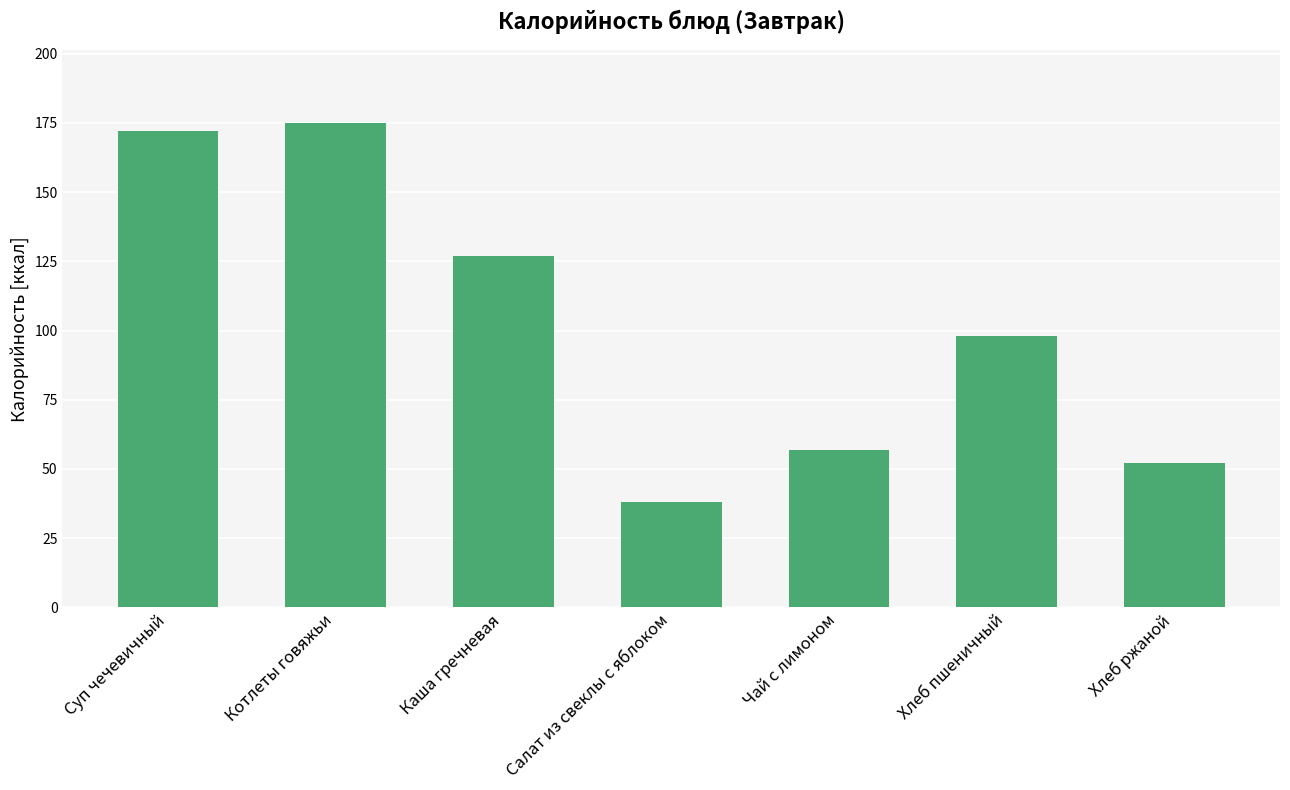

How many series are shown in this chart?

1